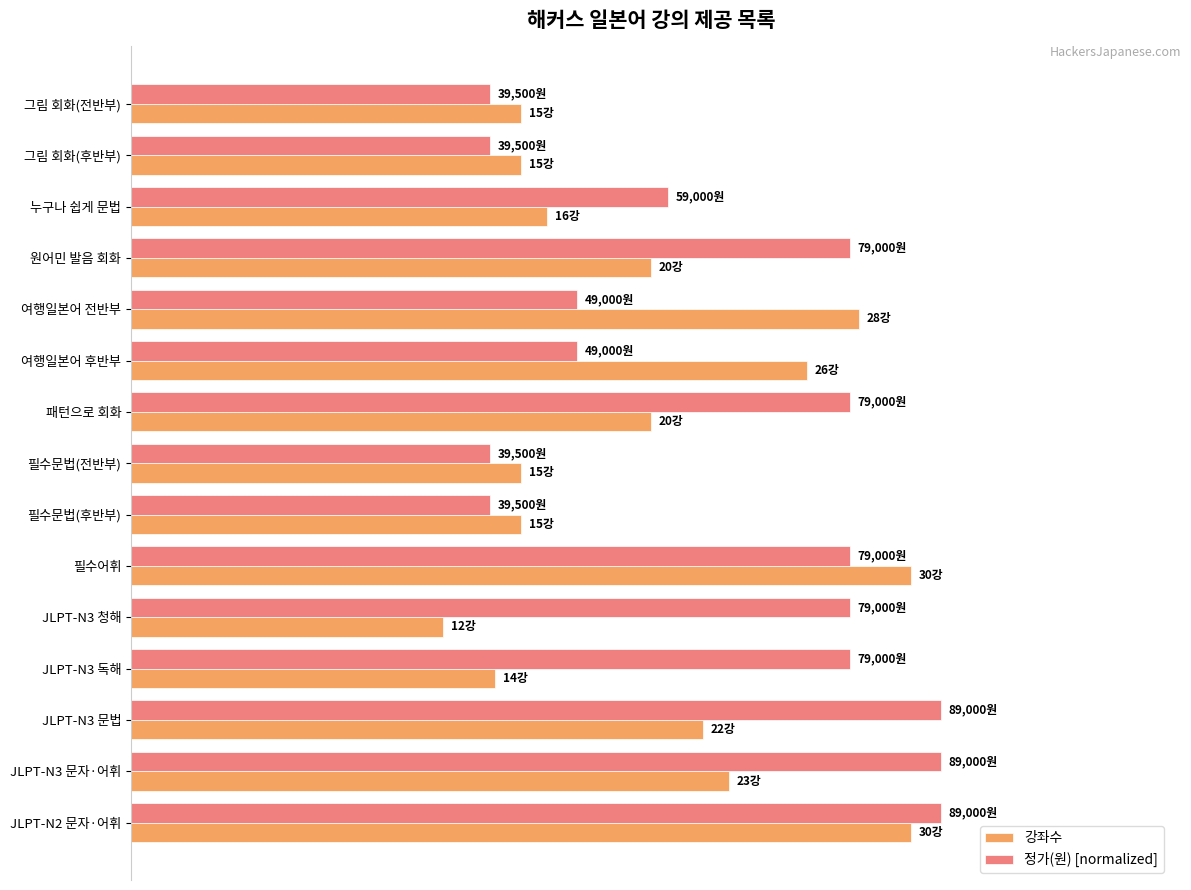

List the series in order of their overall mean, lowest first.

강좌수, 정가(원) [normalized]